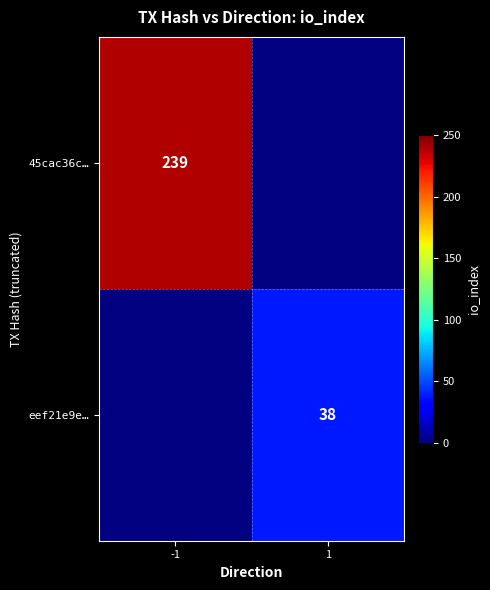

The eef21e9e… series shows 59 at 1. True or false?

False